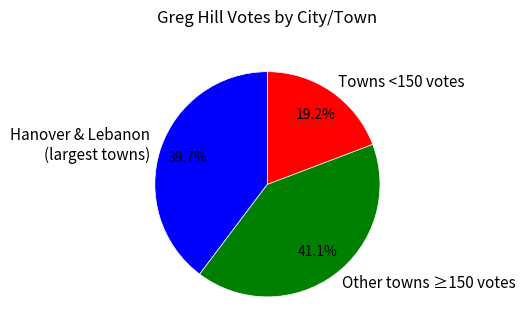

Which category has the smallest portion of the pie?

Towns <150 votes